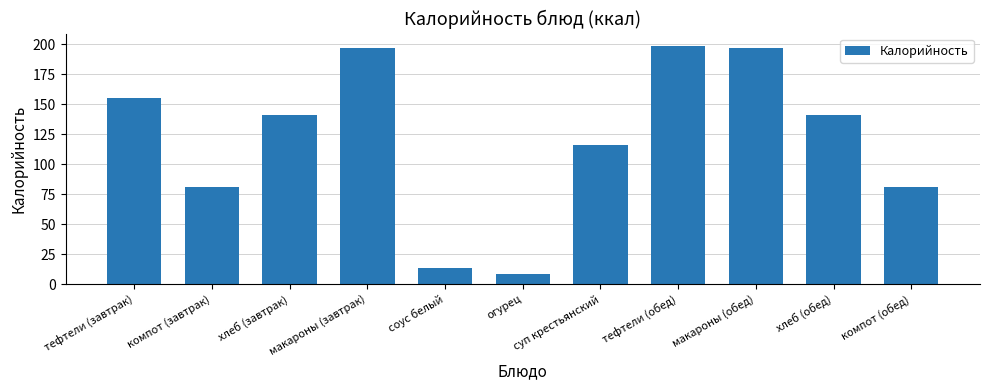

Where does the data first go above 141?

тефтели (завтрак)